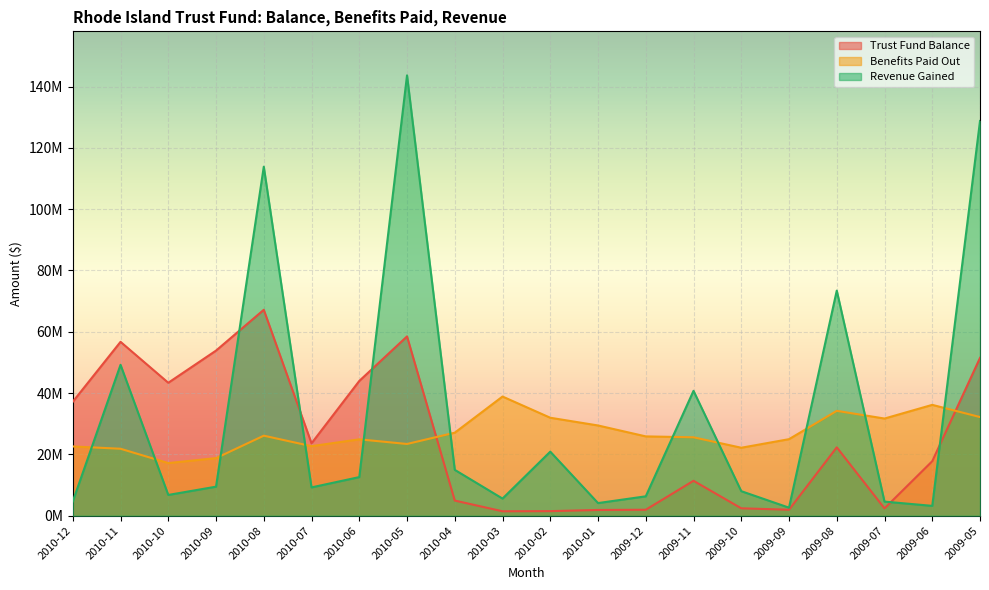

What is the difference between the second highest and minimum values in the Benefits Paid Out series?

18994666.0